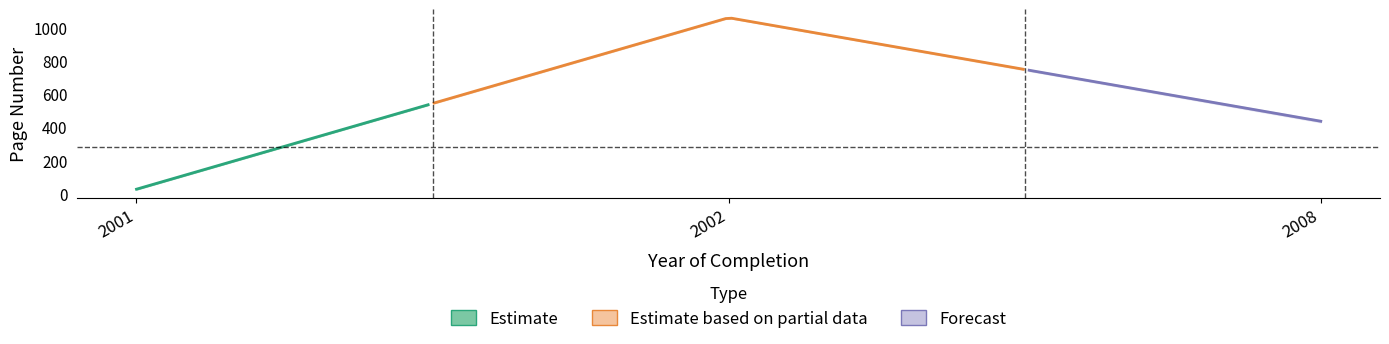

What is the total value across all series at 2002?

2116